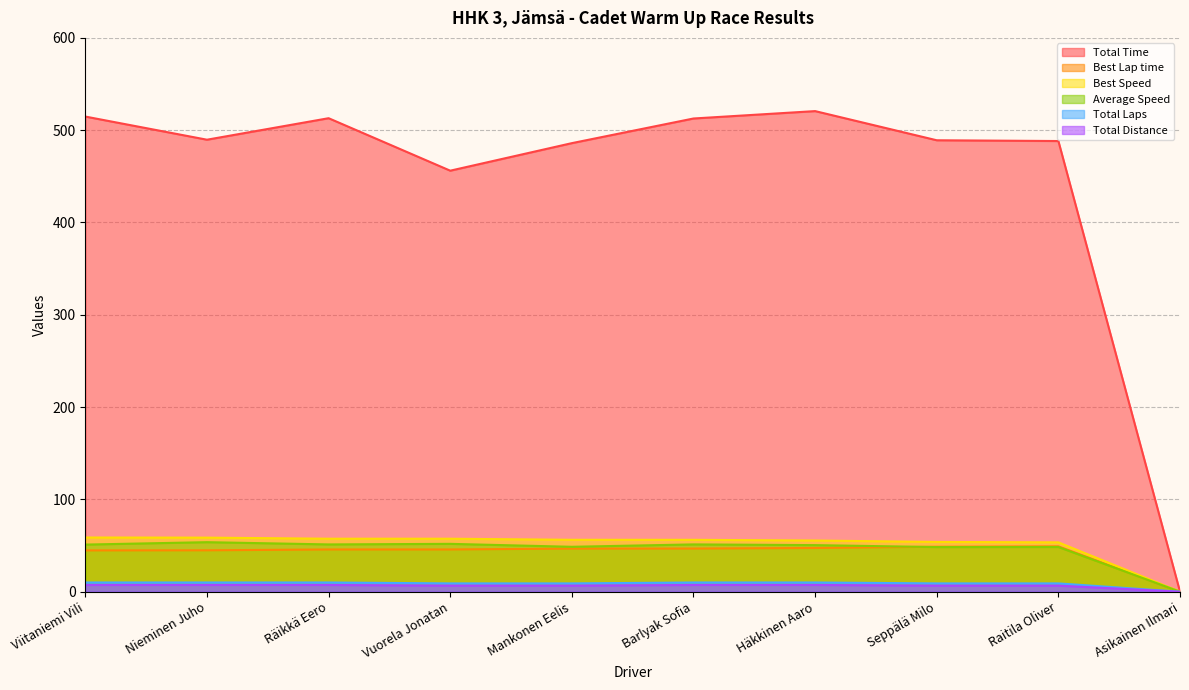

Rank the series at Räikkä Eero from lowest to highest value.

Total Distance, Total Laps, Best Lap time, Average Speed, Best Speed, Total Time